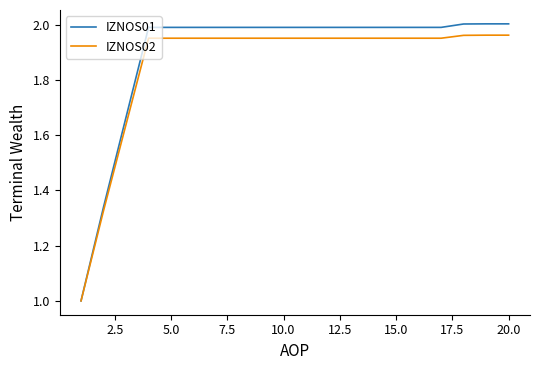

What is the lowest value of the IZNOS02 series?

1.0